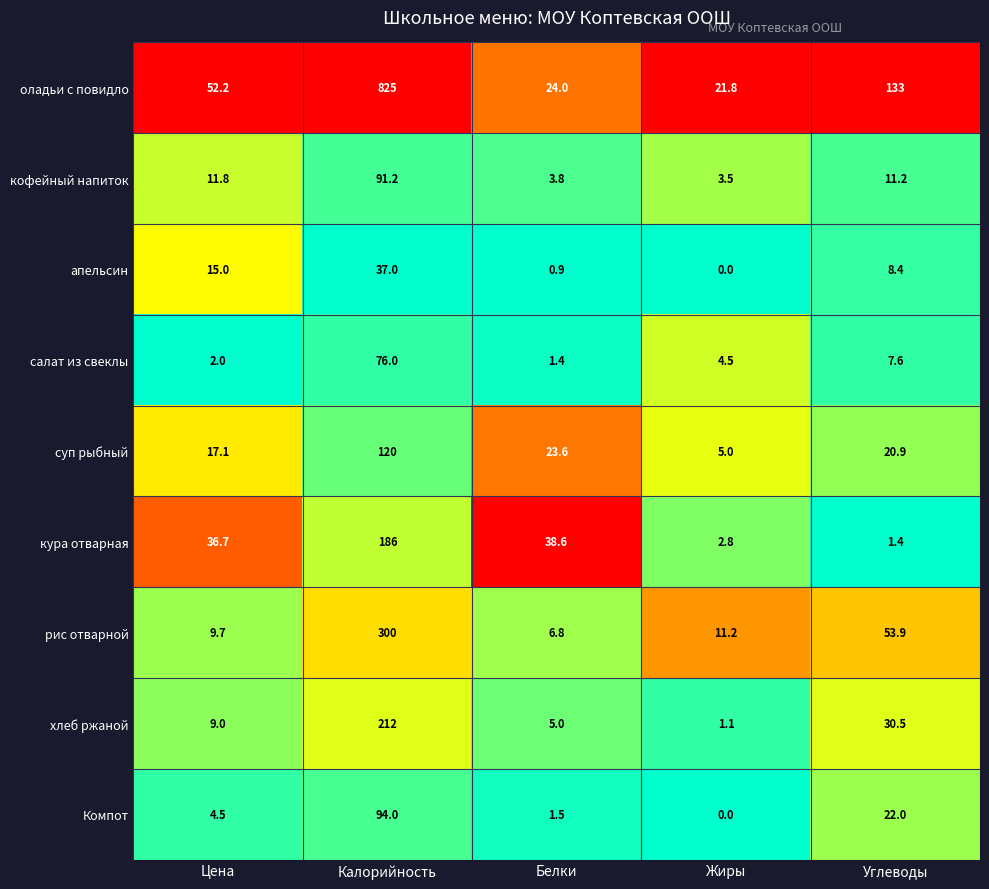

What is the total value across all series at Белки?

105.6